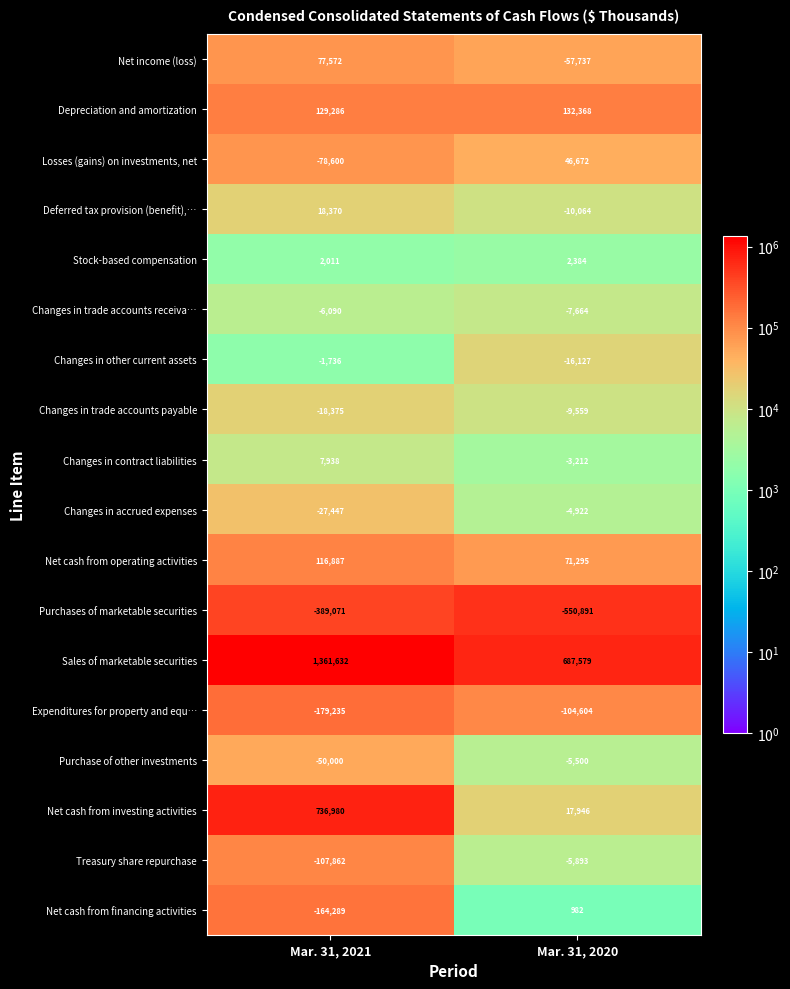

Between Mar. 31, 2021 and Mar. 31, 2020, which series saw the biggest shift?

Net cash from investing activities